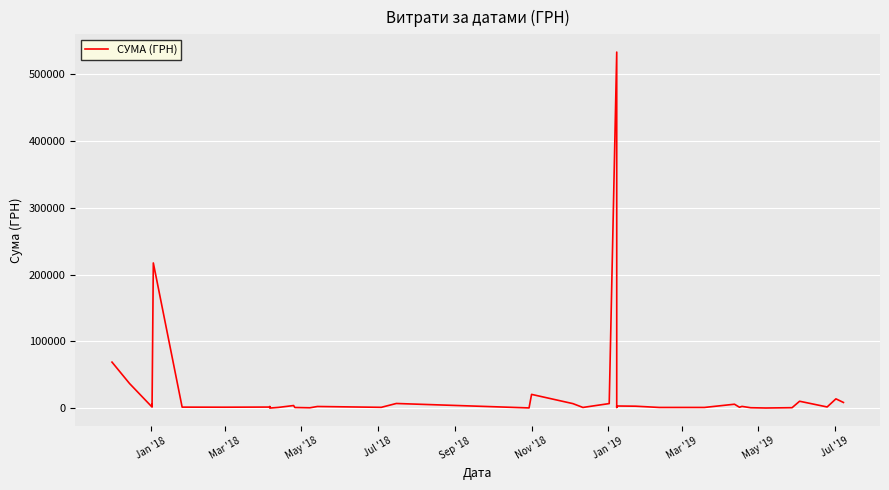

What is the greatest value displayed?

532782.7